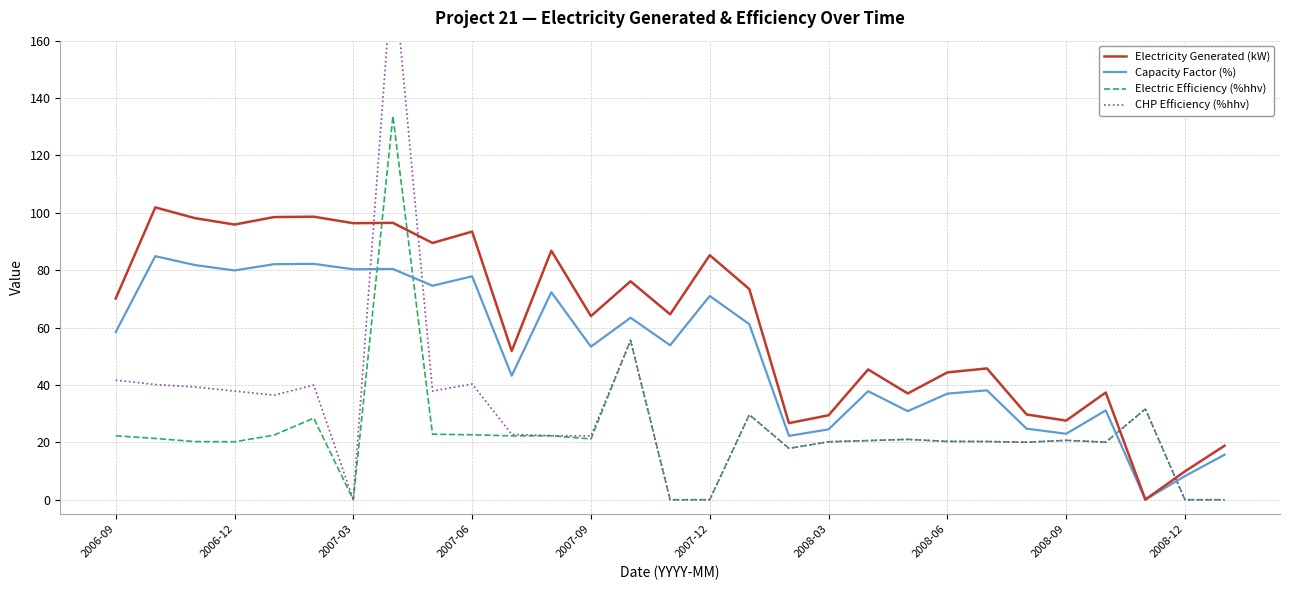

True or false: Capacity Factor (%) and Electricity Generated (kW) cross at least once.

False